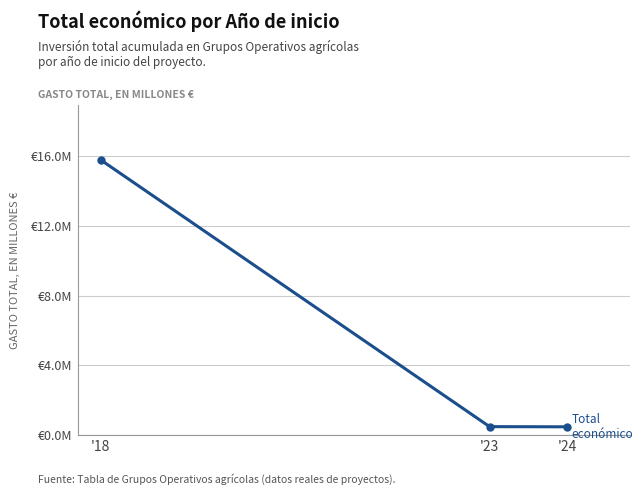

Does the chart have visible grid lines?

Yes